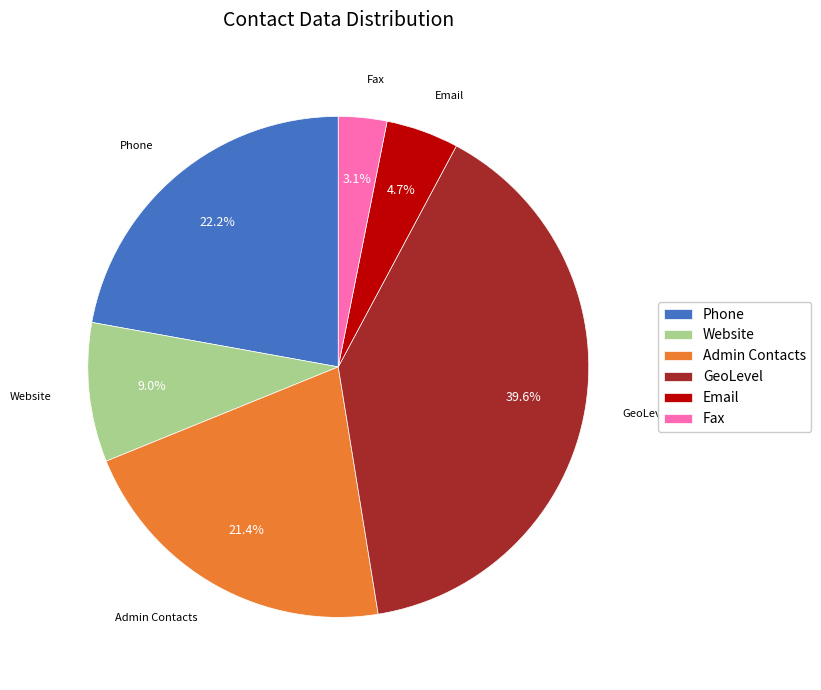

What percentage is the Website slice, to the nearest percent?

9%